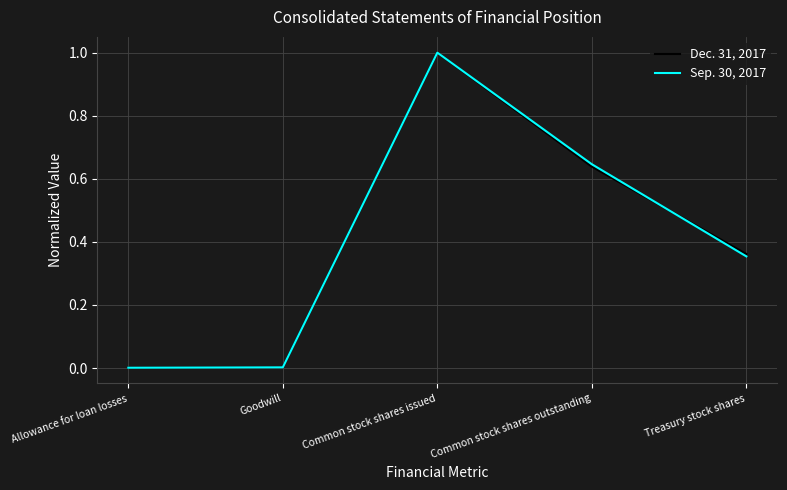

At which category does Dec. 31, 2017 reach its first local peak?

Common stock shares issued